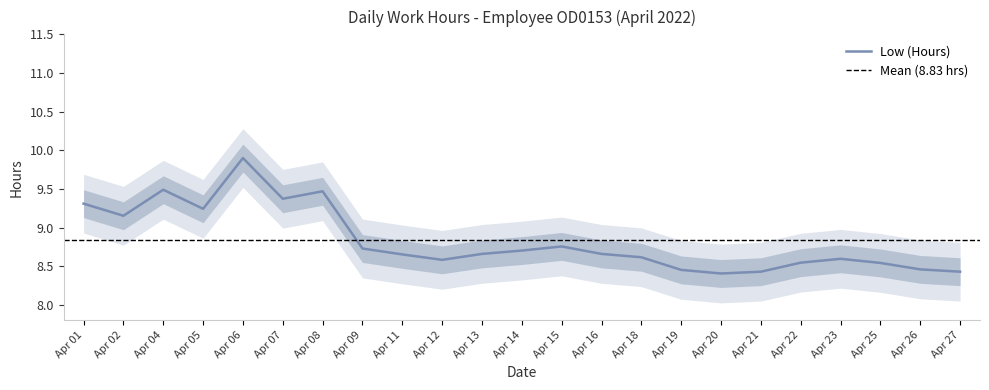

Is it true that the value at 23 is 8.7?

True